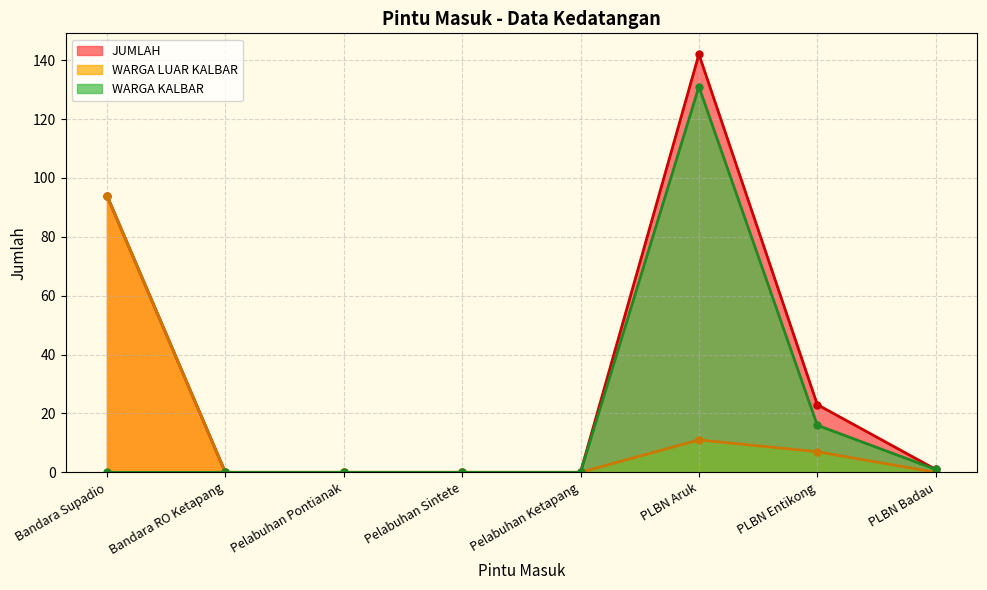

True or false: WARGA LUAR KALBAR and JUMLAH cross at least once.

False